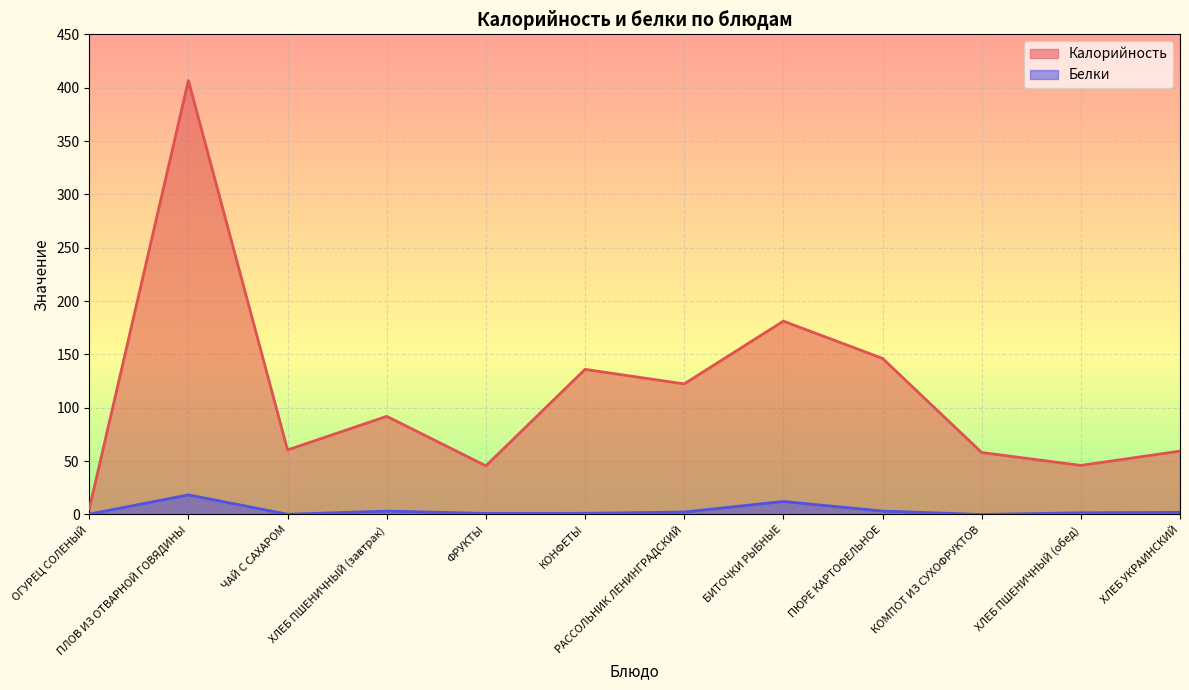

What is the average value of the Белки series?

3.8